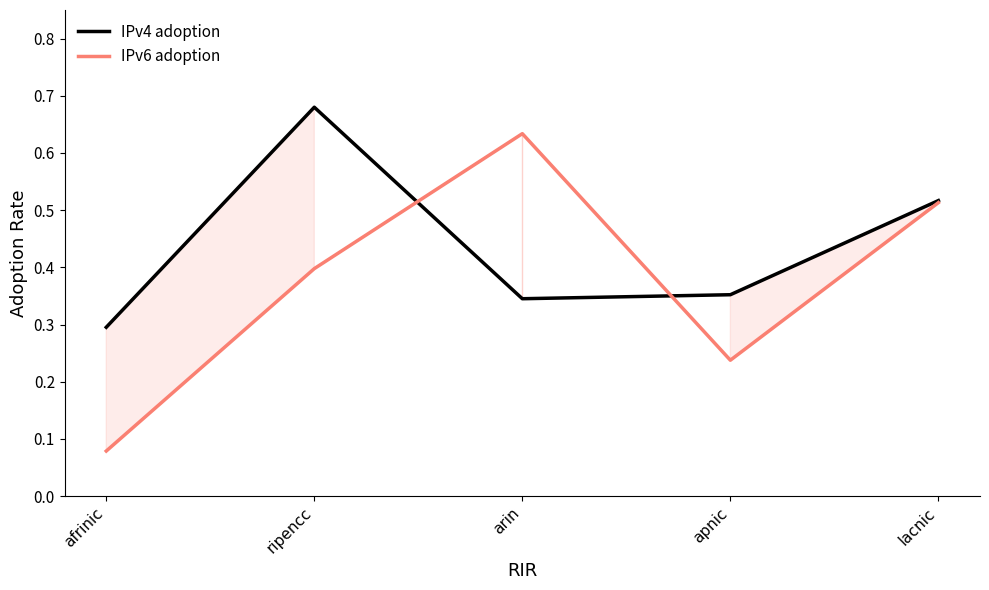

Is the value of IPv6 adoption at ripencc greater than the value of IPv4 adoption at apnic?

Yes